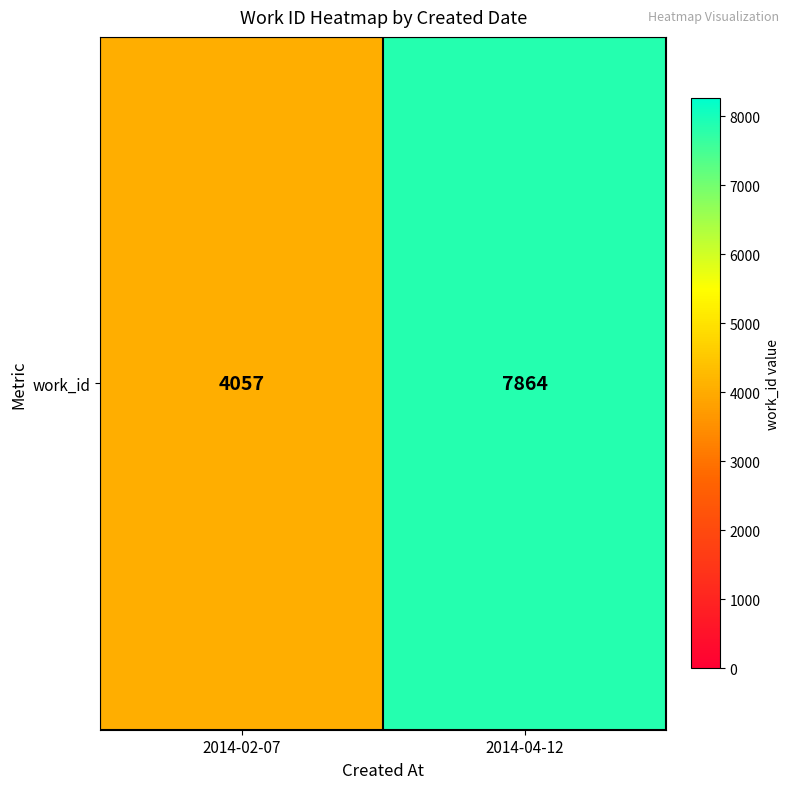

Reading right to left, list all the values displayed in this chart.

2014-04-12=7864	2014-02-07=4057